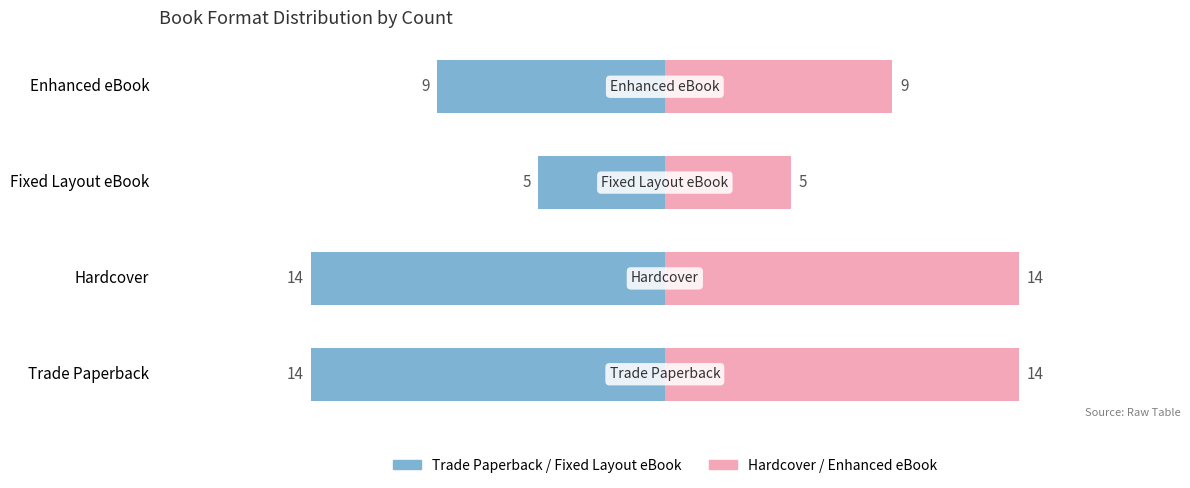

Which has a higher value, Fixed Layout eBook or Hardcover?

Fixed Layout eBook